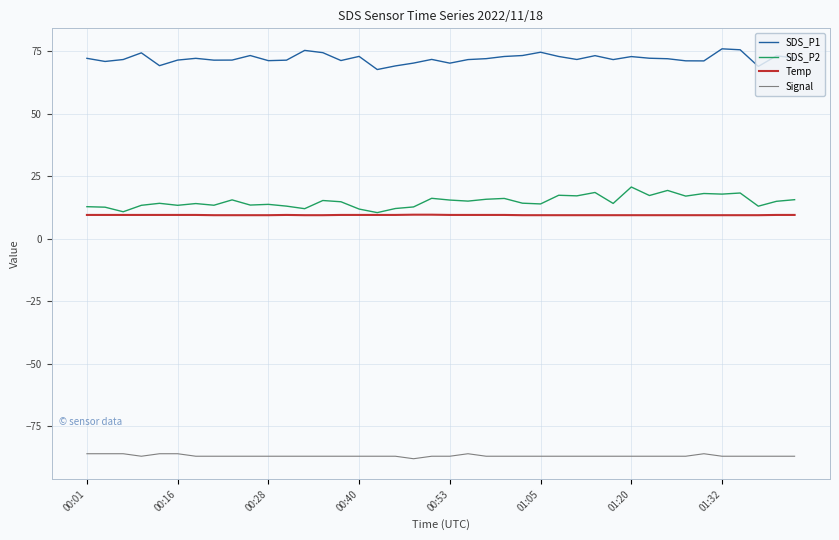

What is the maximum value shown in the chart?

75.9